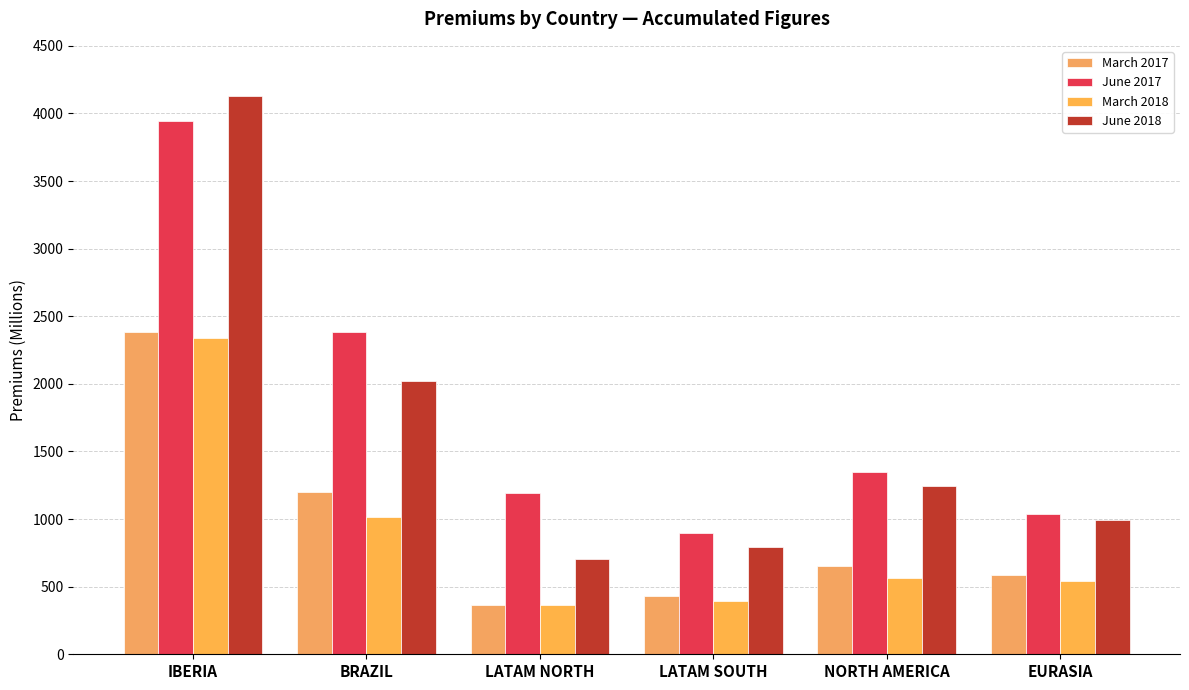

What is the label of the 2nd bar from the right?

NORTH AMERICA